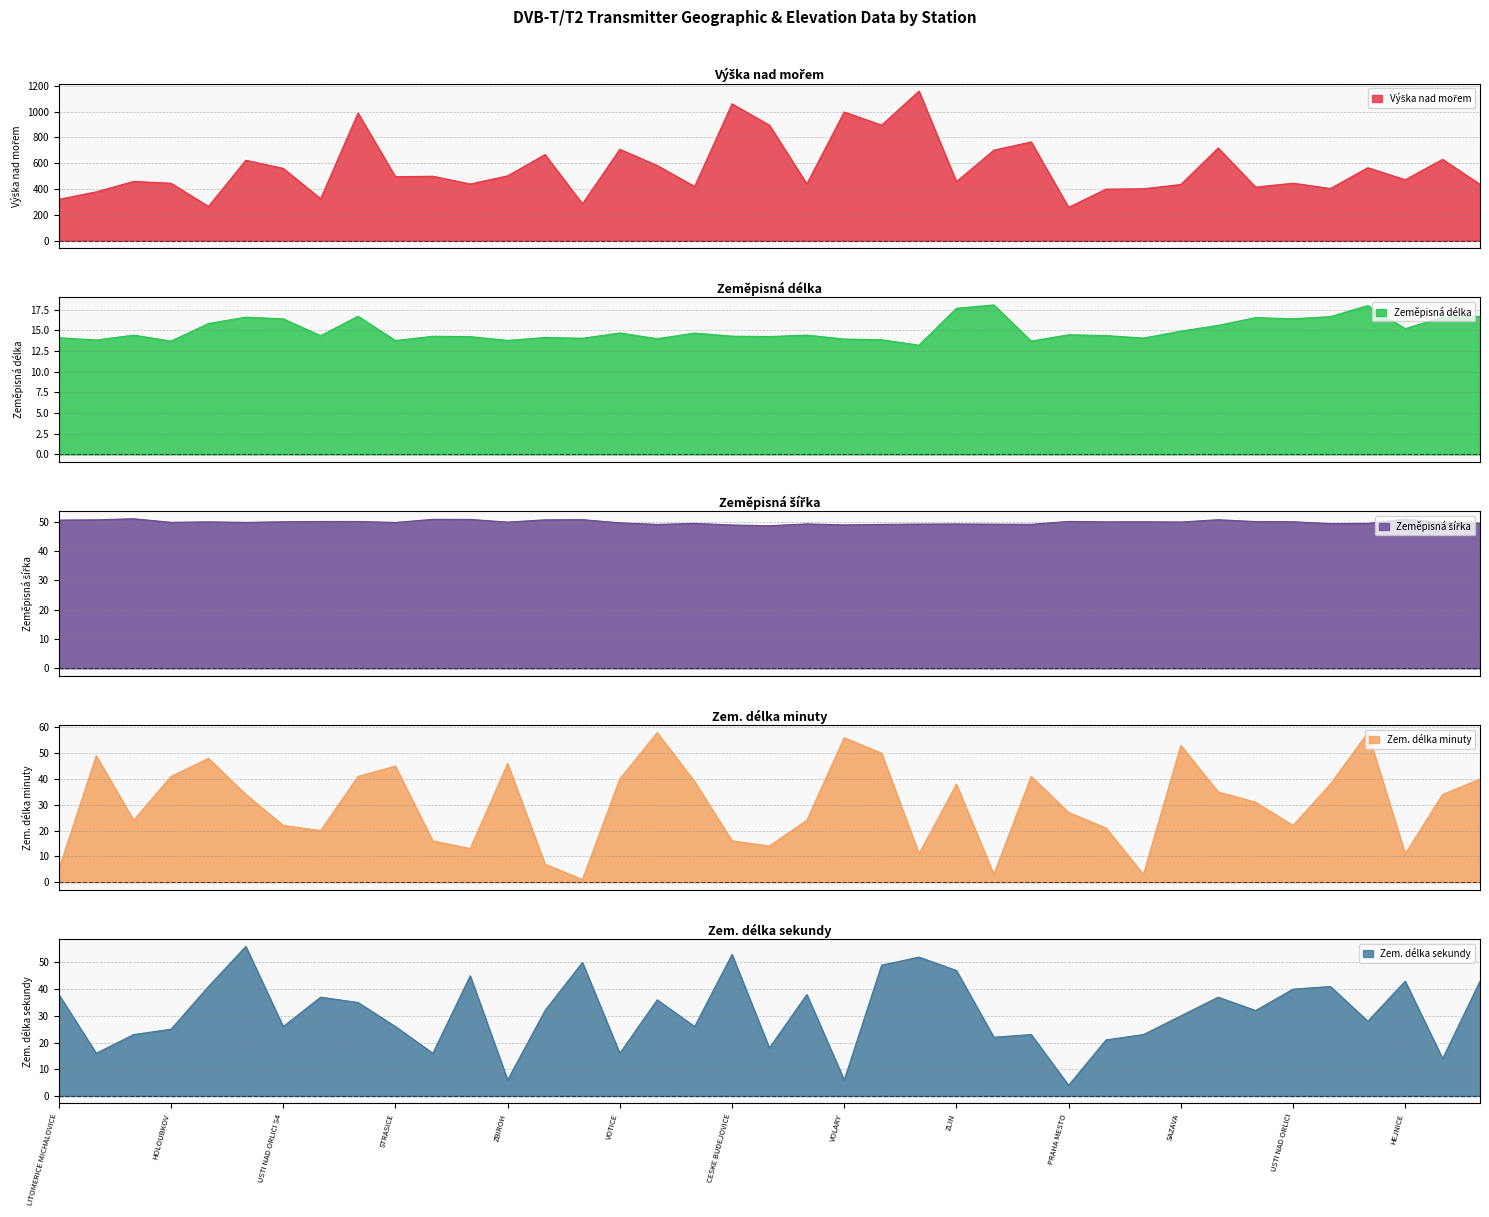

At which label does Výška nad mořem first exceed 472?

SVITAVY HREBECOV